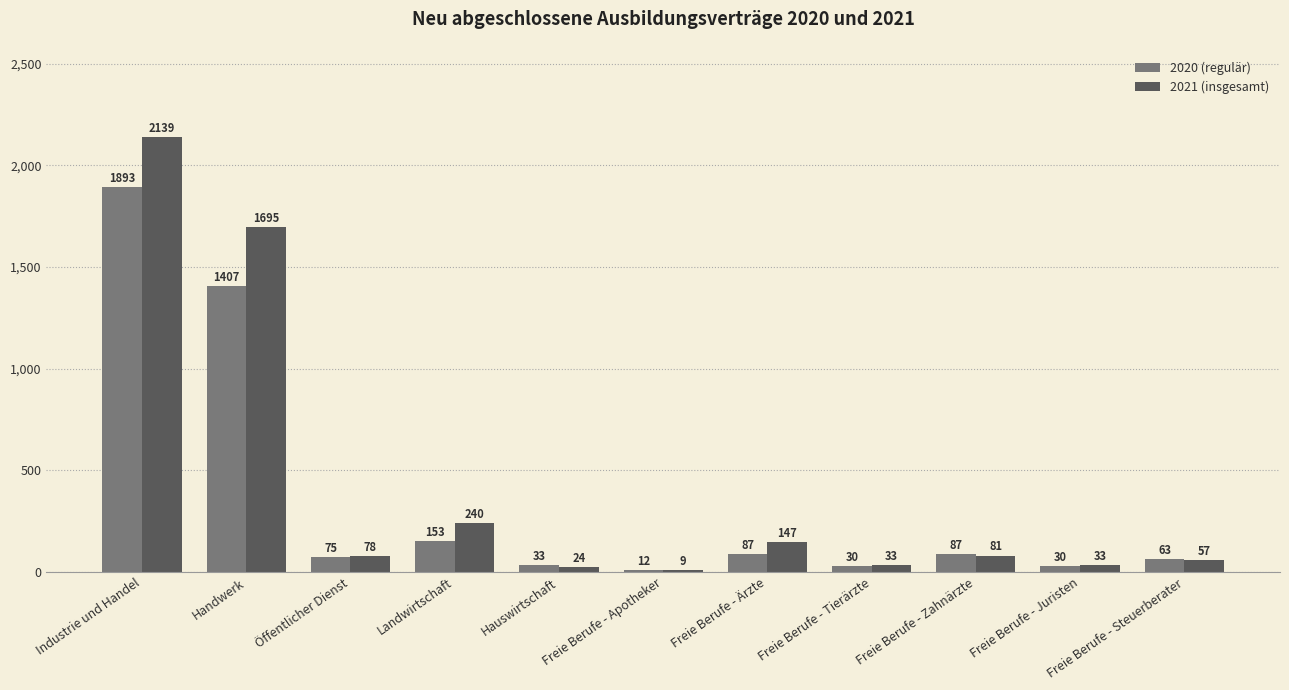

How many values in the 2020 (regulär) series are below 75?

5